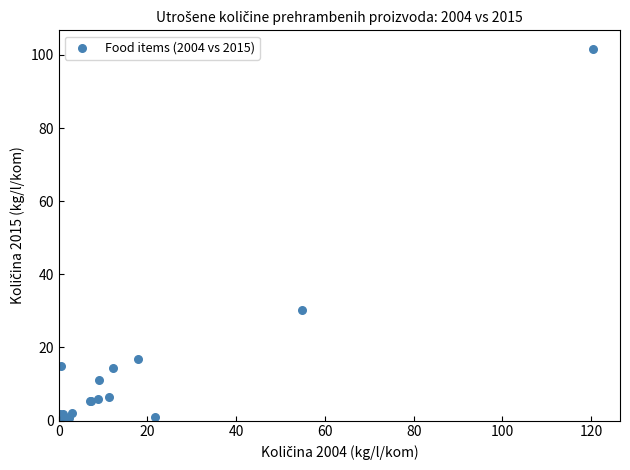

What Y value in the scatter plot is closest to 50?

30.3